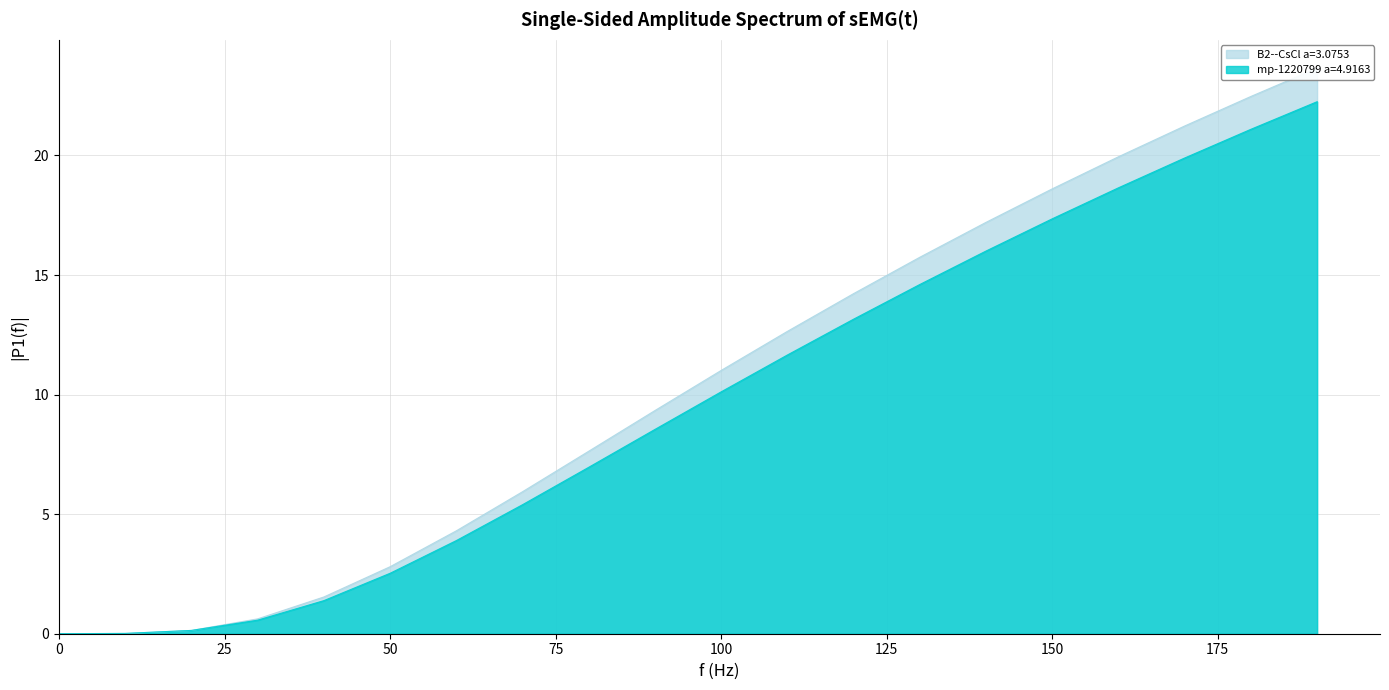

List the series in order of their peak value, highest first.

B2--CsCl a=3.0753, mp-1220799 a=4.9163